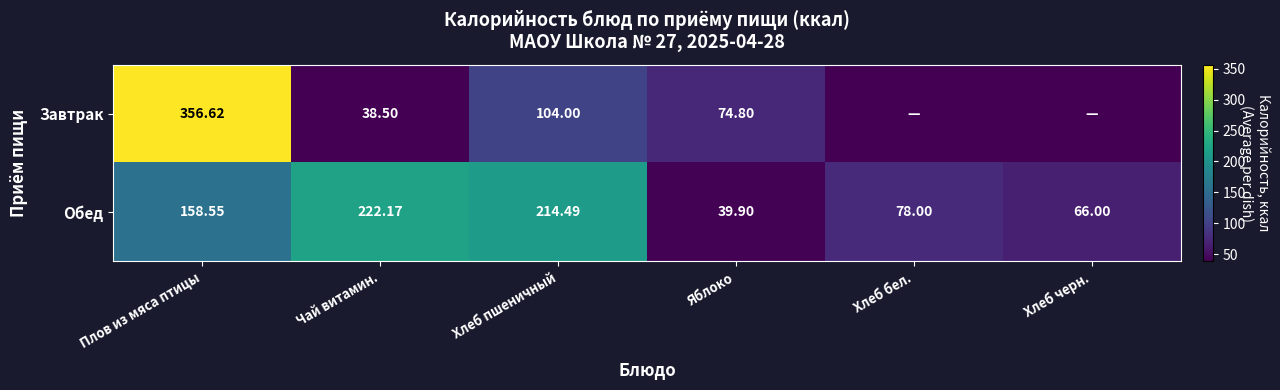

Where does the Обед series first go above 158?

Плов из мяса птицы